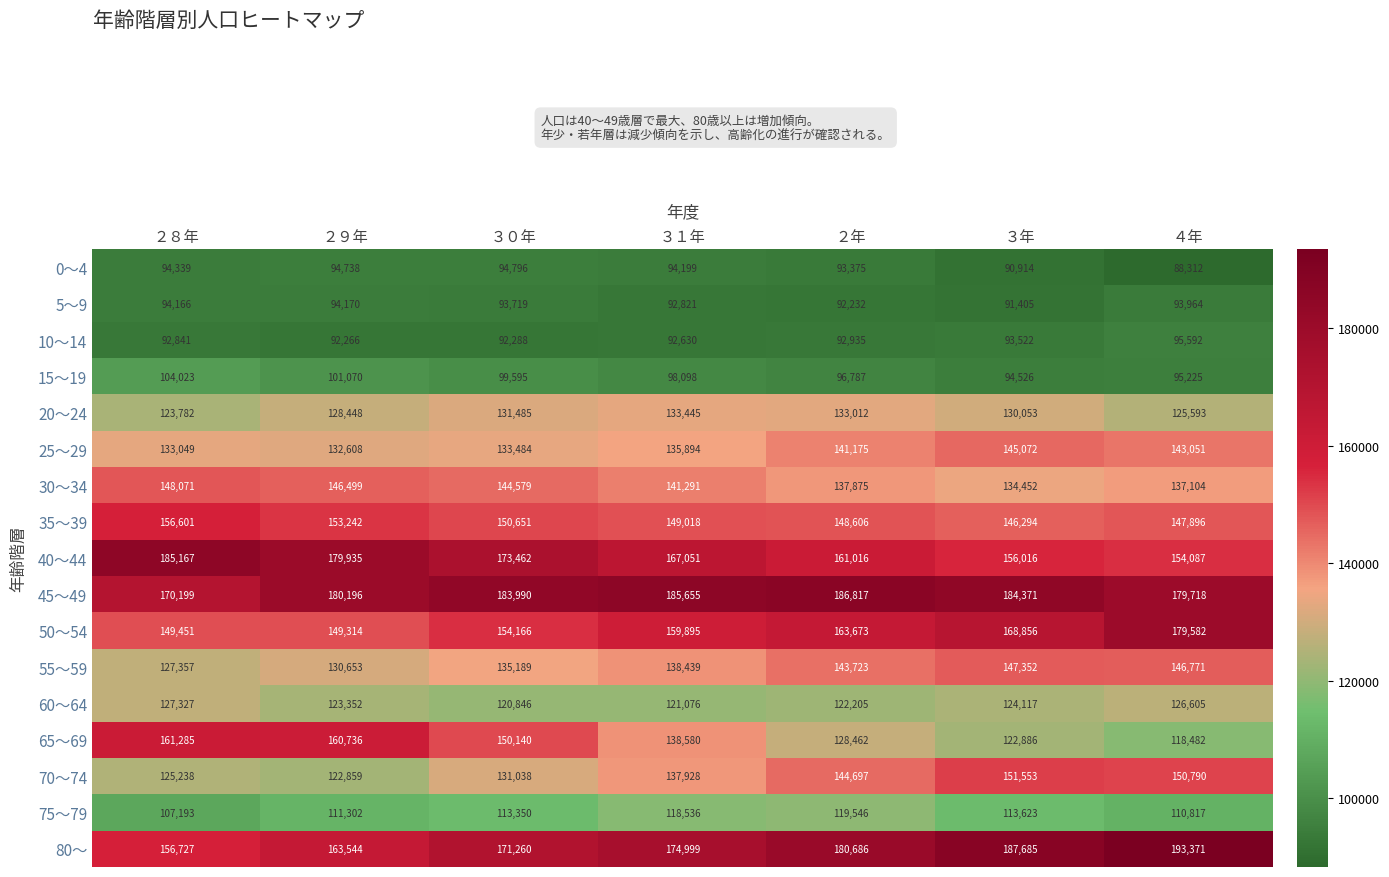

What is the greatest value displayed?

193371